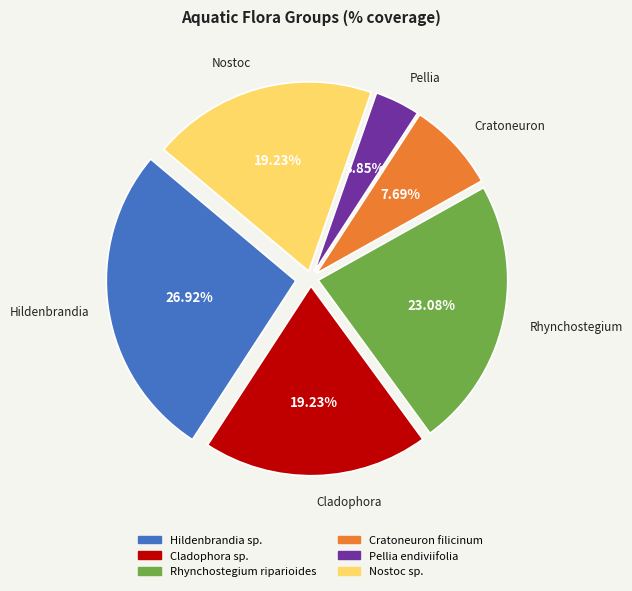

Is the sum of Cladophora sp. and Hildenbrandia sp. greater than half?

No